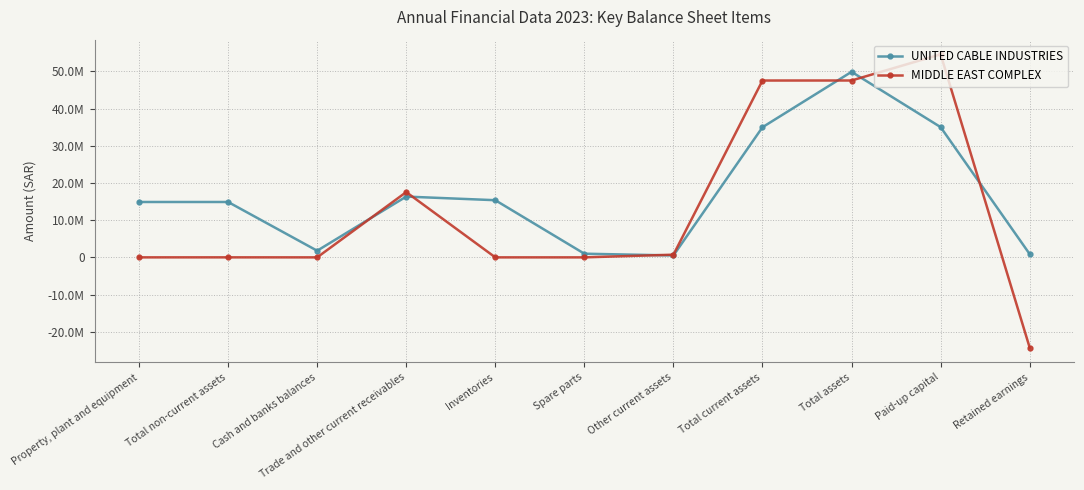

Which series ends up on top after the final intersection of UNITED CABLE INDUSTRIES and MIDDLE EAST COMPLEX?

UNITED CABLE INDUSTRIES